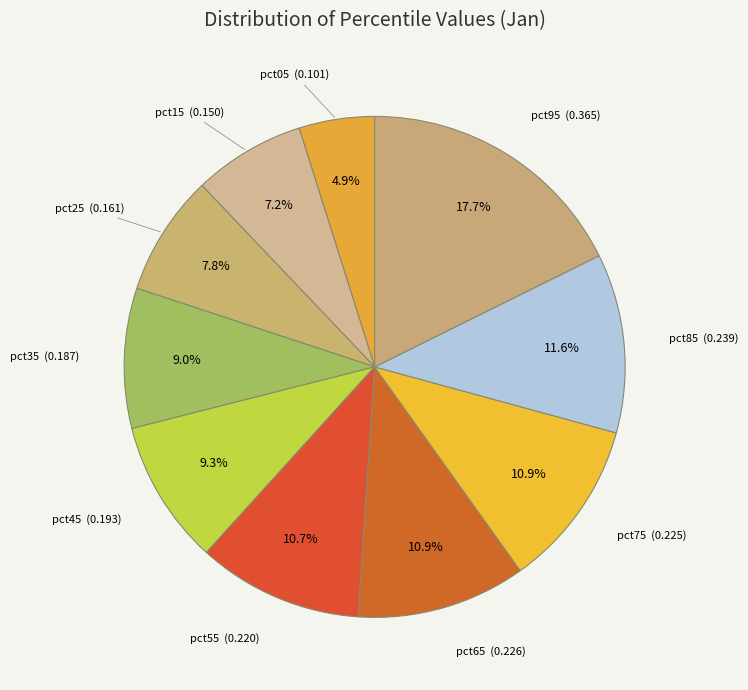

How many slices are in this pie chart?

10